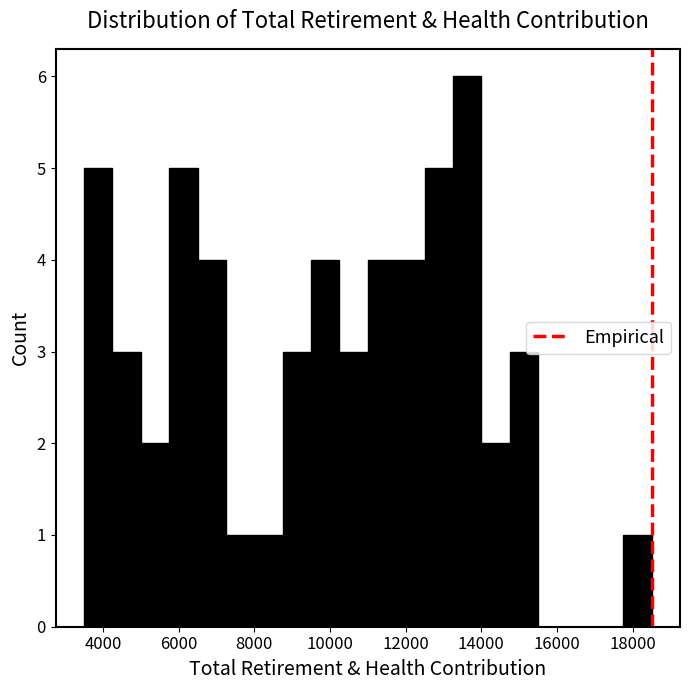

Read against the x-axis, roughly where is the centre of the tallest bar?

13600